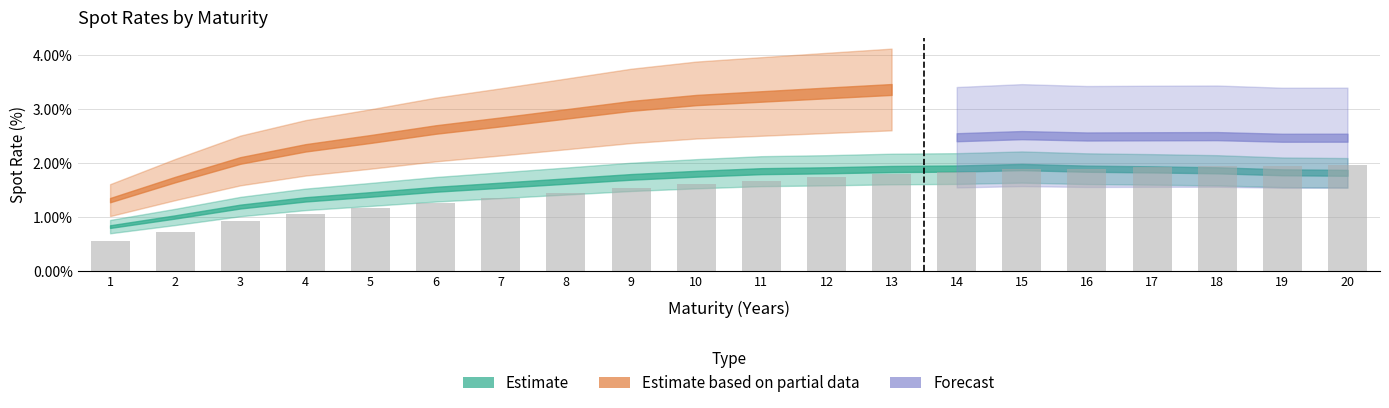

What is the maximum value shown in the chart?

2.0